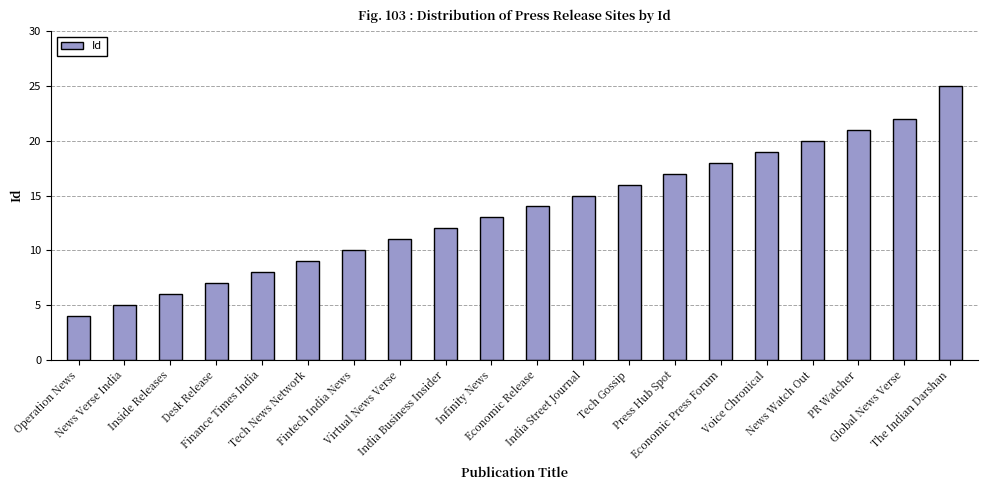

What is the ratio of the value at Inside Releases to the value at Economic Press Forum?

0.3